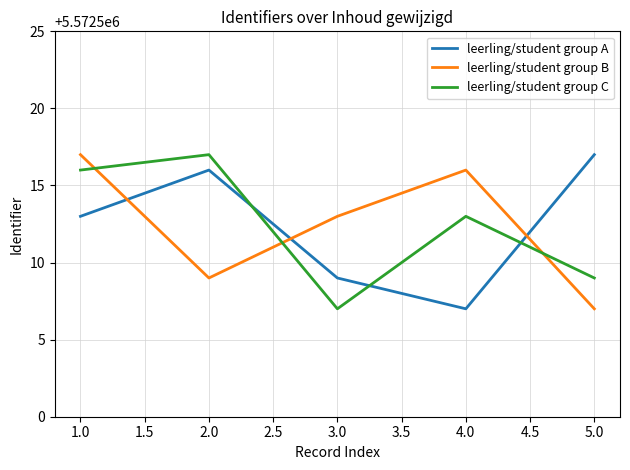

Does the chart have visible grid lines?

Yes